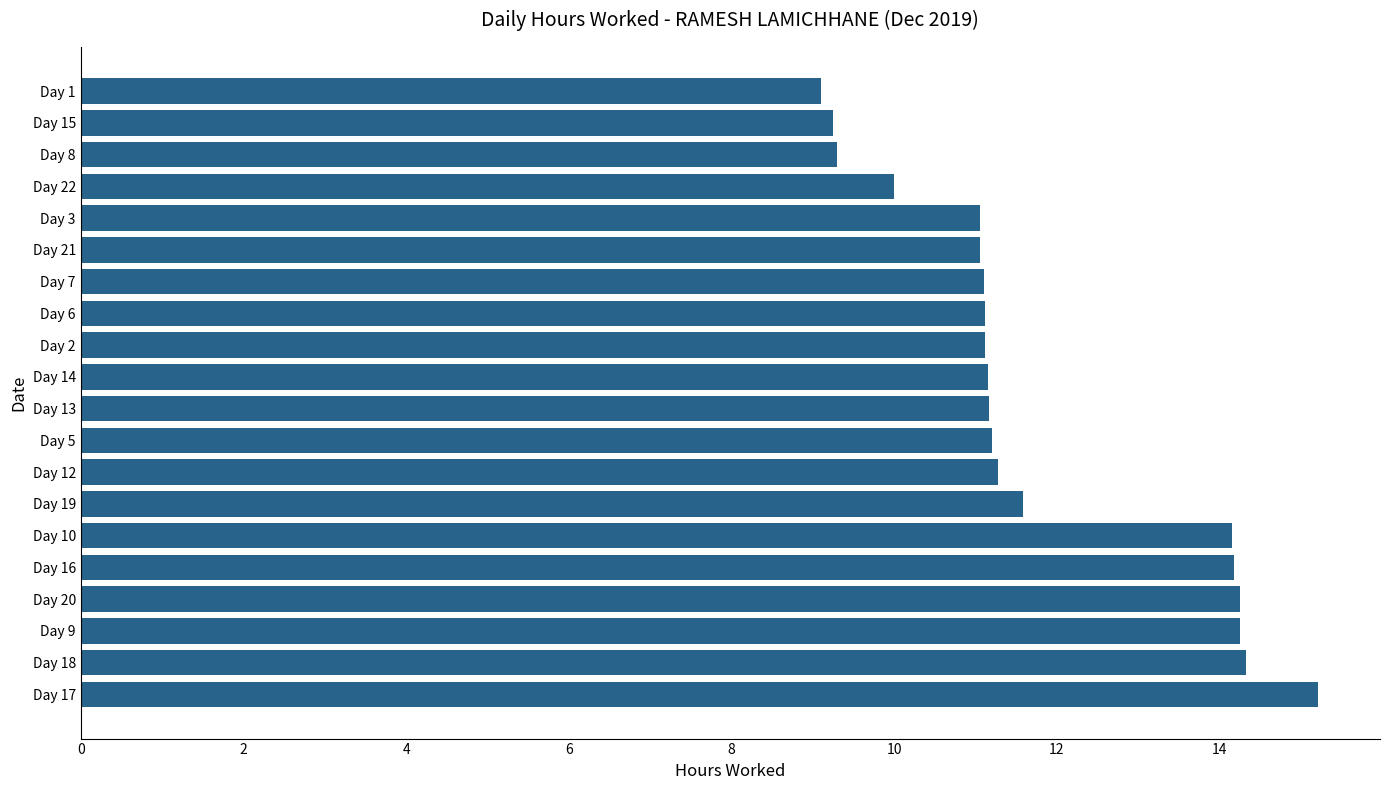

Which has a higher value, Day 1 or Day 5?

Day 5